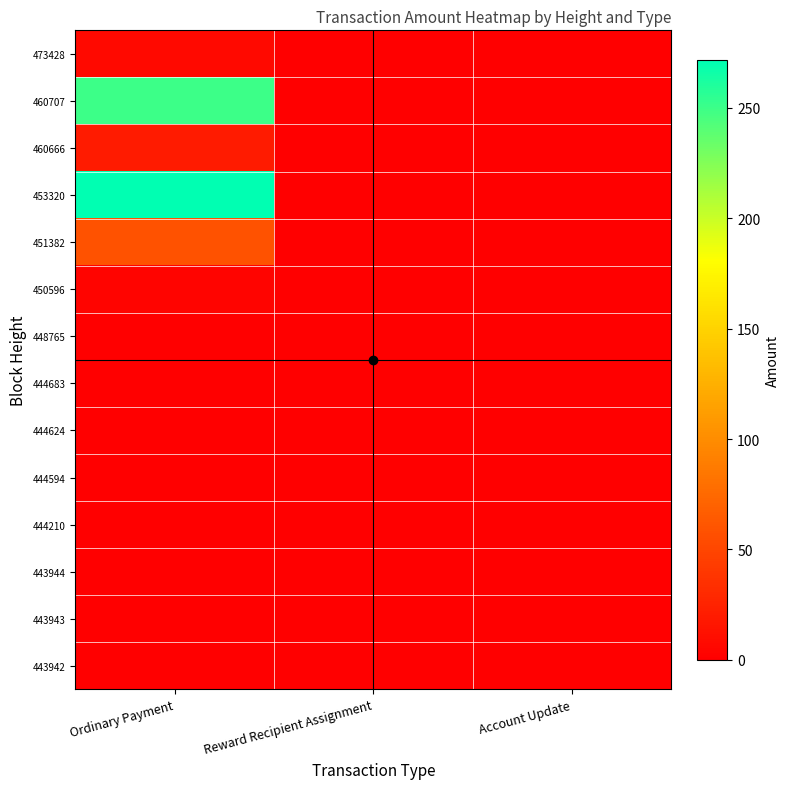

Reading left to right, what are all the values shown in this chart?

443942: Ordinary Payment=1.0	Reward Recipient Assignment=0.0	Account Update=0.0
443943: Ordinary Payment=0.0	Reward Recipient Assignment=0.0	Account Update=1.0
443944: Ordinary Payment=1.0	Reward Recipient Assignment=0.0	Account Update=0.0
444210: Ordinary Payment=0.0	Reward Recipient Assignment=1.0	Account Update=0.0
444594: Ordinary Payment=1.0	Reward Recipient Assignment=0.0	Account Update=0.0
444624: Ordinary Payment=0.0	Reward Recipient Assignment=1.0	Account Update=0.0
444683: Ordinary Payment=1.0	Reward Recipient Assignment=0.0	Account Update=0.0
448765: Ordinary Payment=0.0	Reward Recipient Assignment=1.0	Account Update=0.0
450596: Ordinary Payment=4.2	Reward Recipient Assignment=0.0	Account Update=0.0
451382: Ordinary Payment=58.5	Reward Recipient Assignment=0.0	Account Update=0.0
453320: Ordinary Payment=271.7	Reward Recipient Assignment=0.0	Account Update=0.0
460666: Ordinary Payment=19.2	Reward Recipient Assignment=0.0	Account Update=0.0
460707: Ordinary Payment=250.0	Reward Recipient Assignment=0.0	Account Update=0.0
473428: Ordinary Payment=6.6	Reward Recipient Assignment=0.0	Account Update=0.0